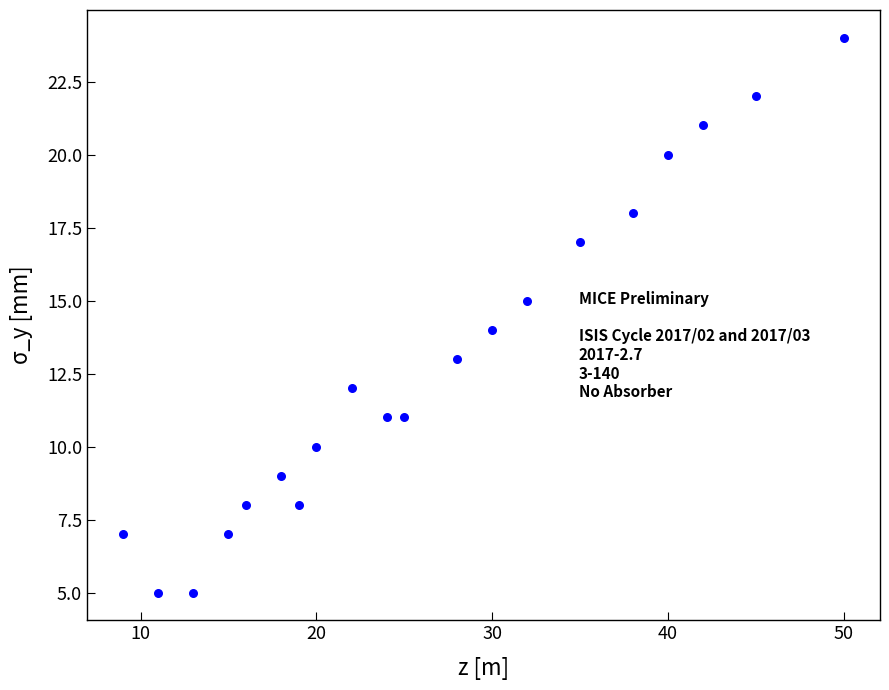

What is the range of X values (max minus min)?

41